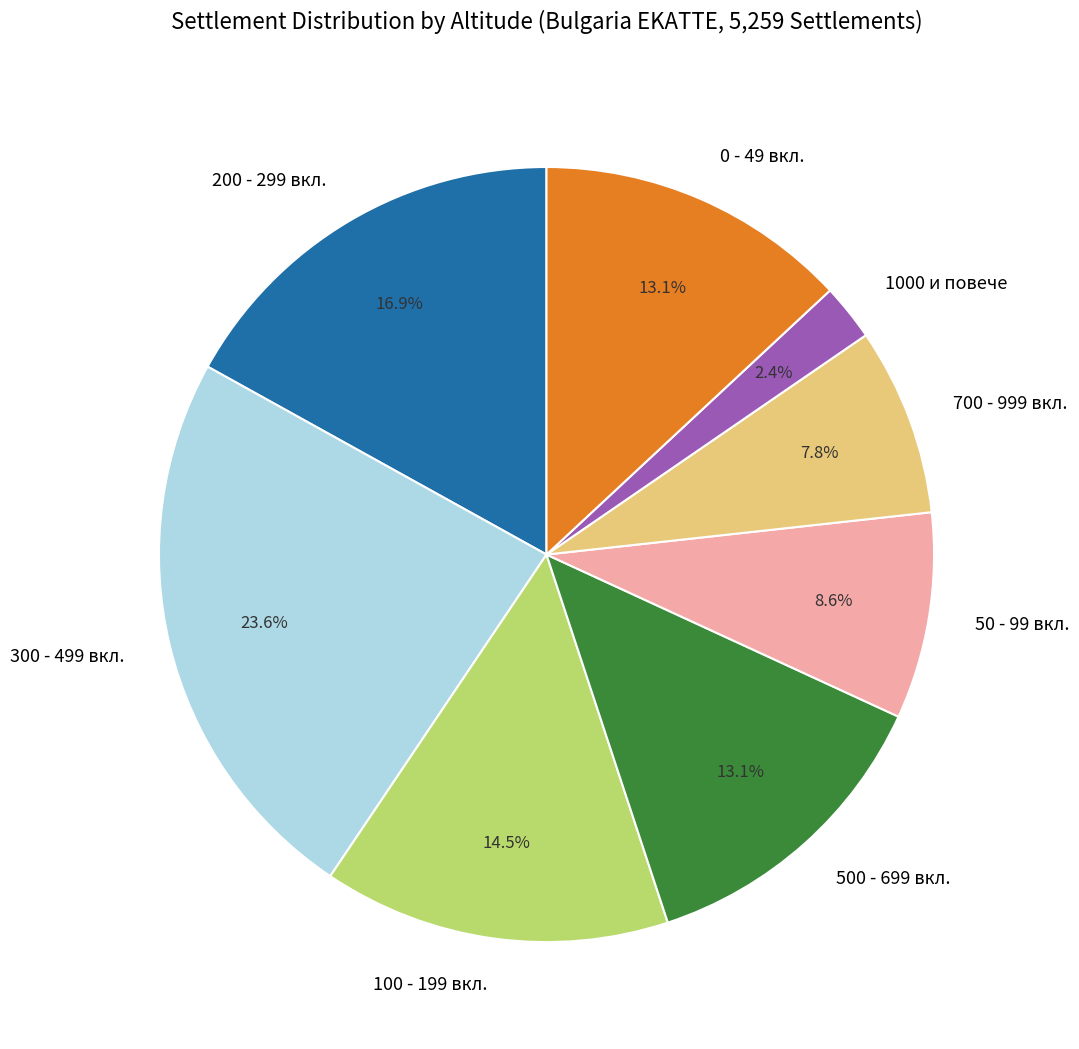

To the nearest percent, what is the difference between the largest and smallest slice percentages?

21%